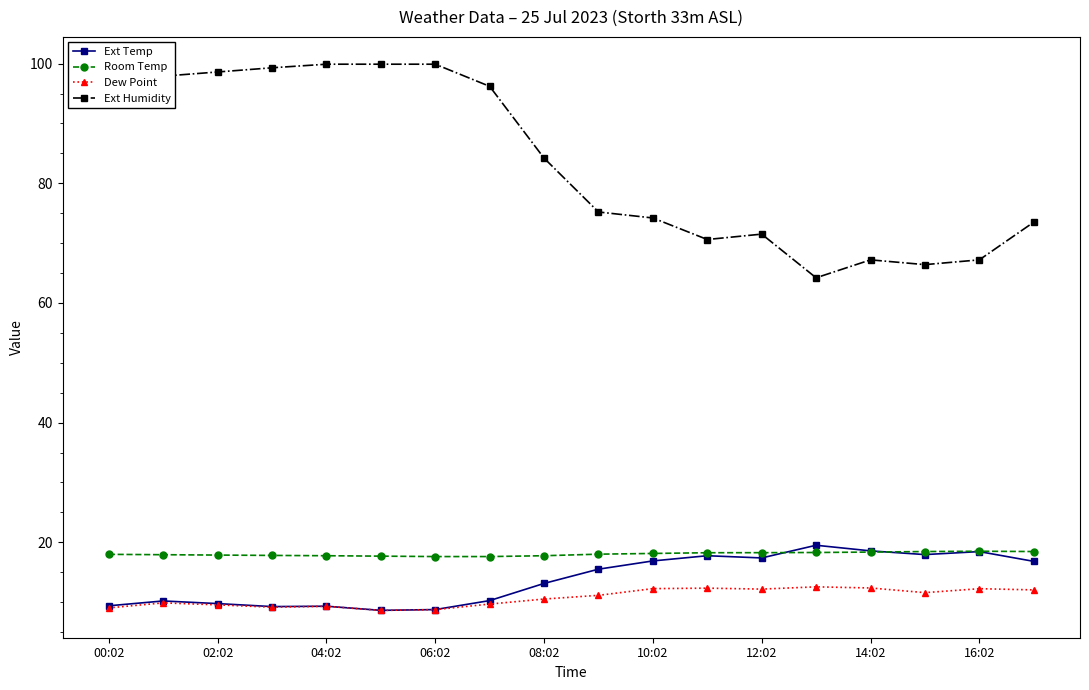

Which series has the largest range (max minus min)?

Ext Humidity